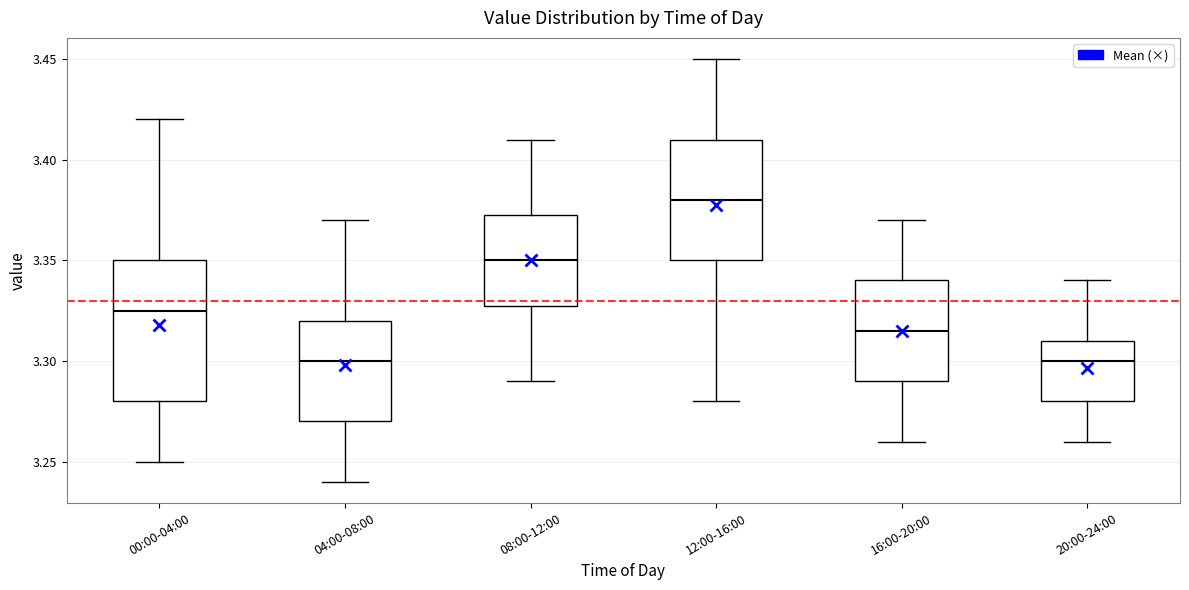

Which box's median line is the highest?

12:00-16:00